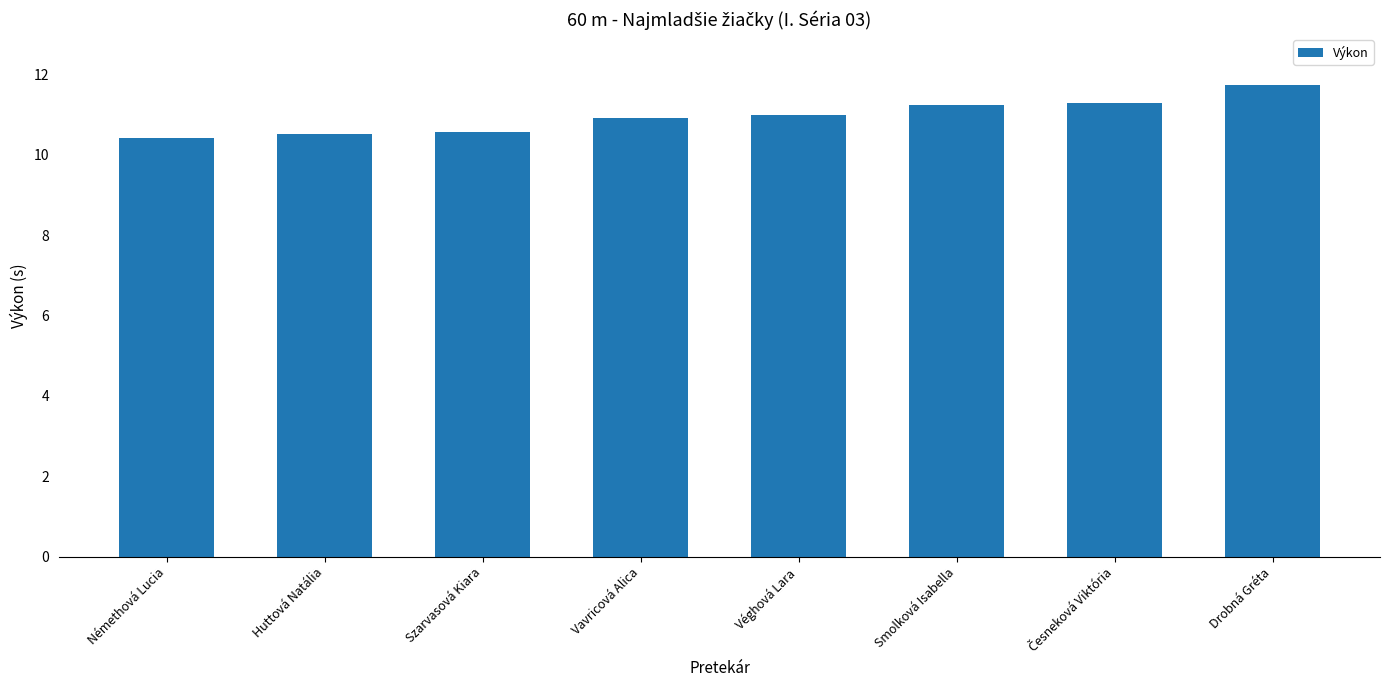

What is the change in value from Vavricová Alica to Véghová Lara?

+0.1